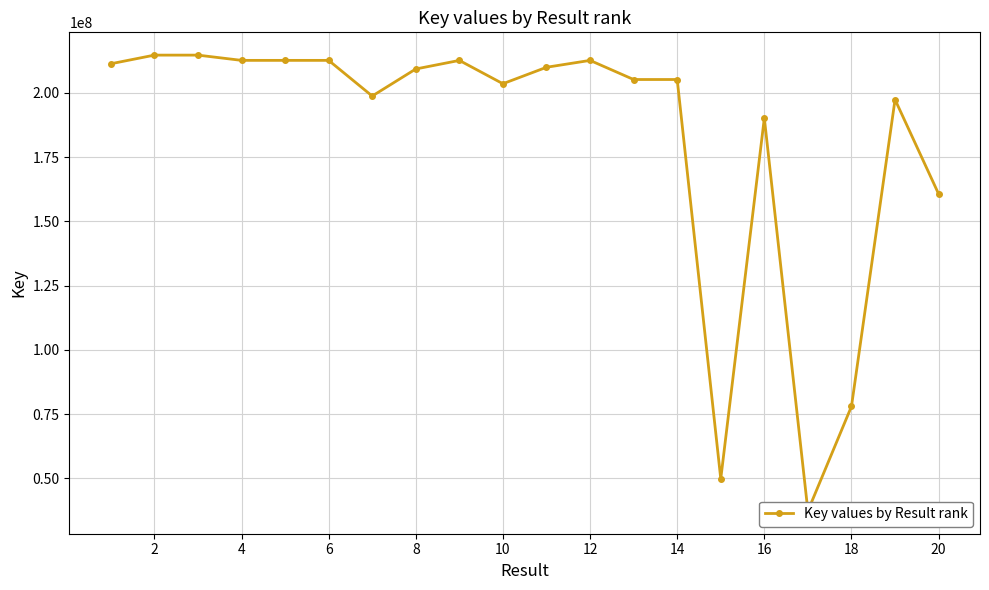

How many data points are above 209299744?

9